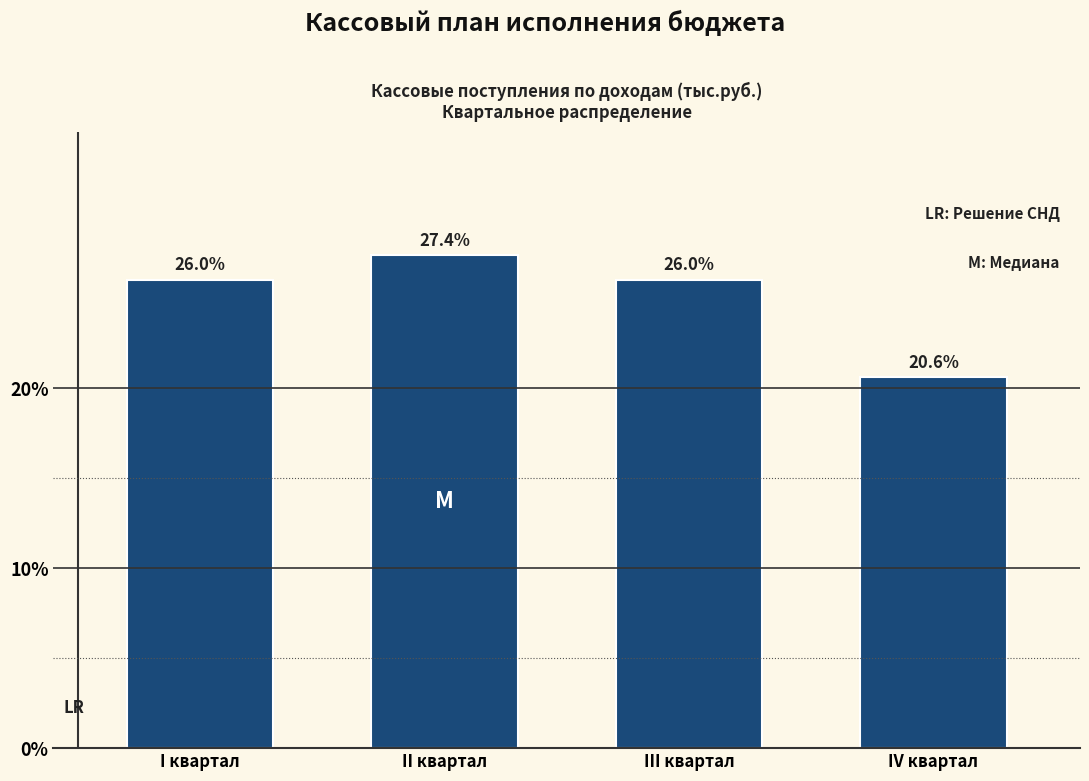

Reading left to right, what are all the values shown in this chart?

I квартал=26.0	II квартал=27.4	III квартал=26.0	IV квартал=20.6